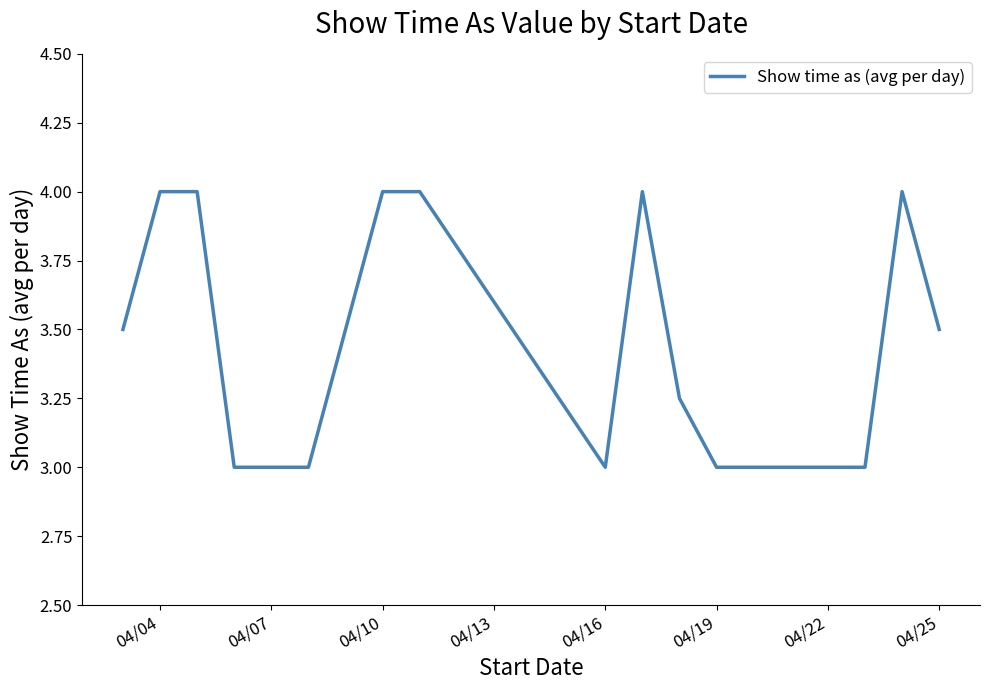

What is the minimum value shown in the chart?

3.0